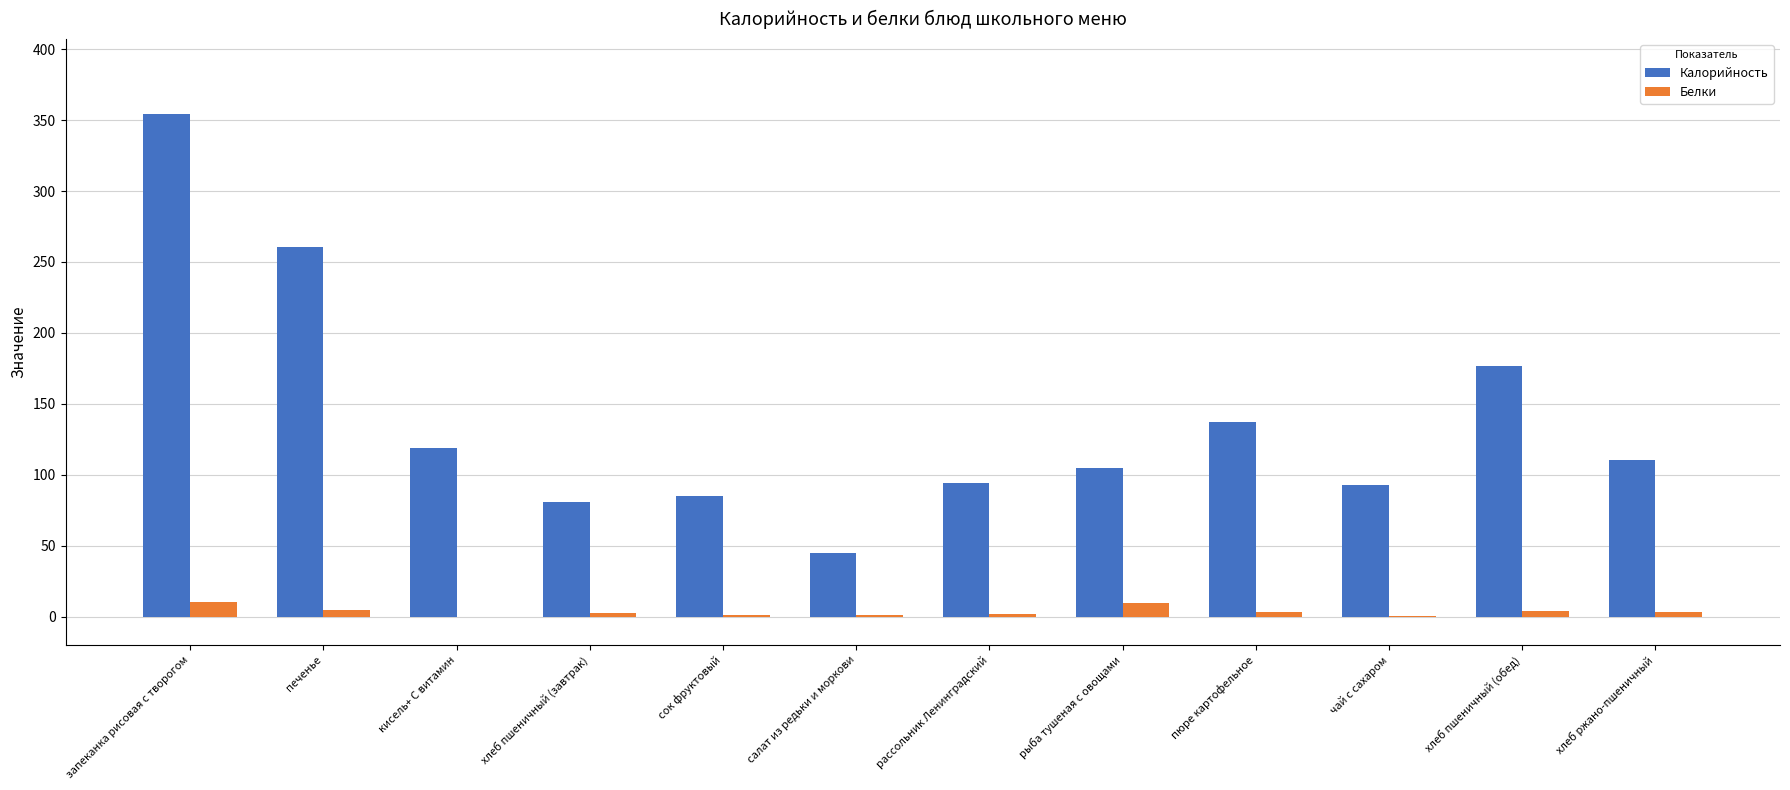

How many data points does each series have?

12